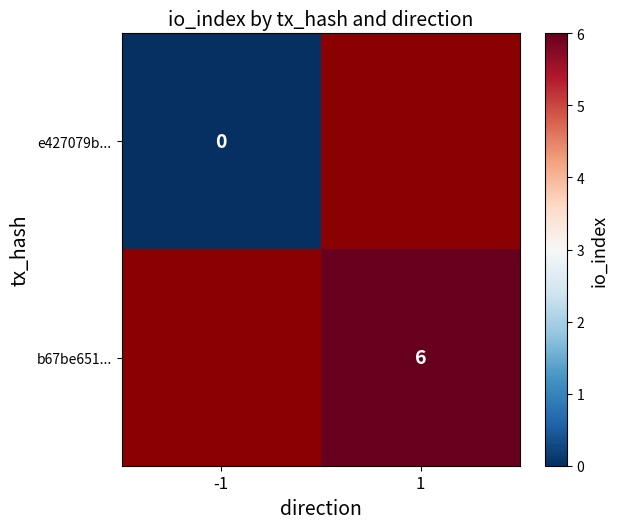

The value of b67be651... at 1 is 1.8. True or false?

False